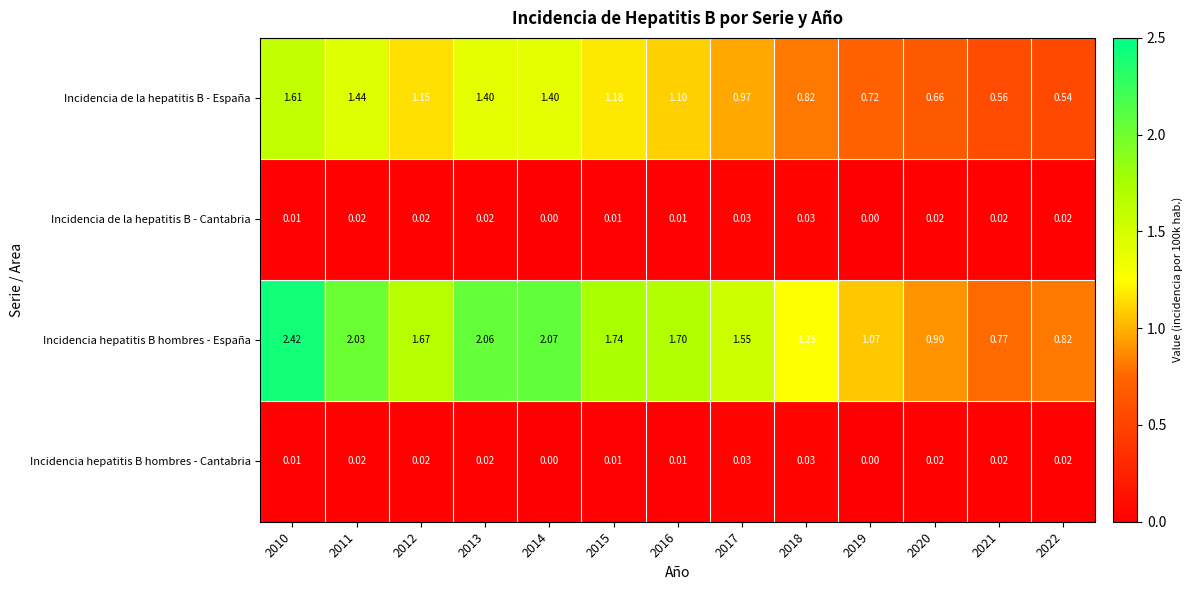

Which series has the widest spread of values?

Incidencia hepatitis B hombres - España